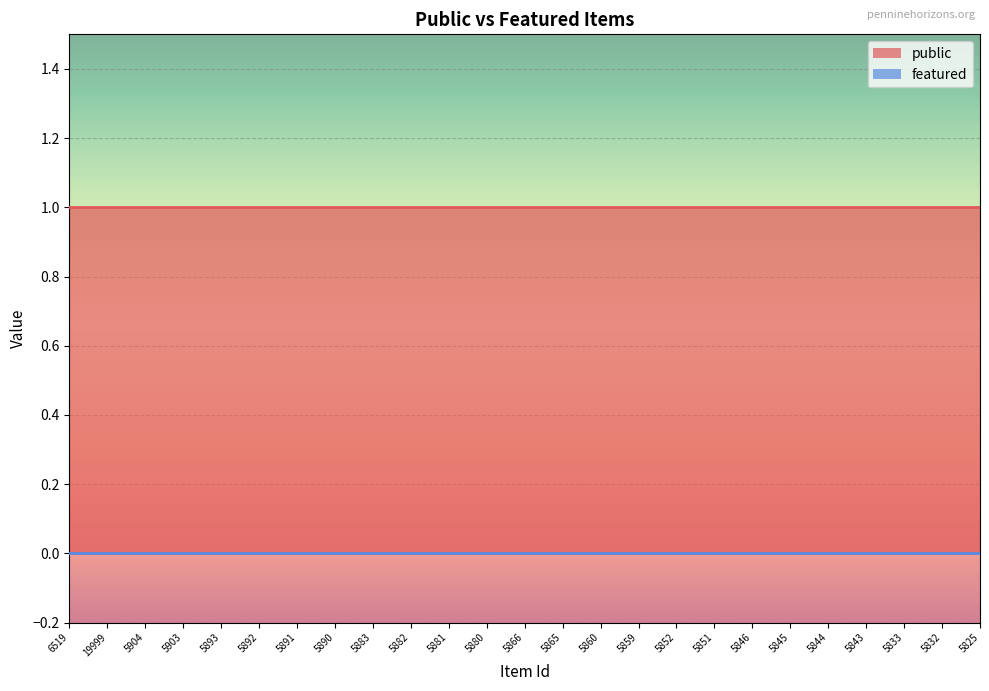

Which series has the largest total across all categories?

public